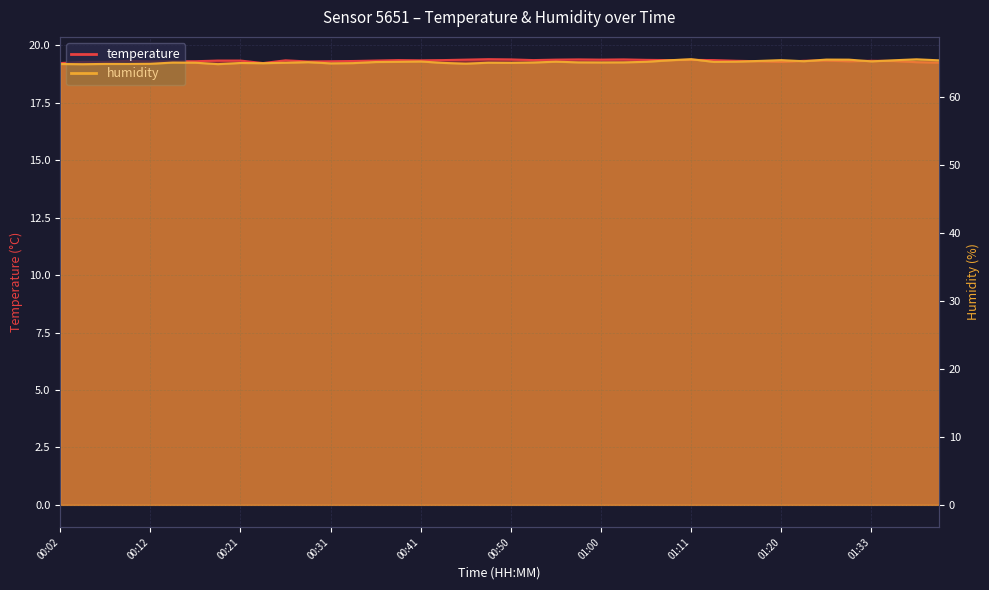

What is the label of the 16th point from the left?

00:38